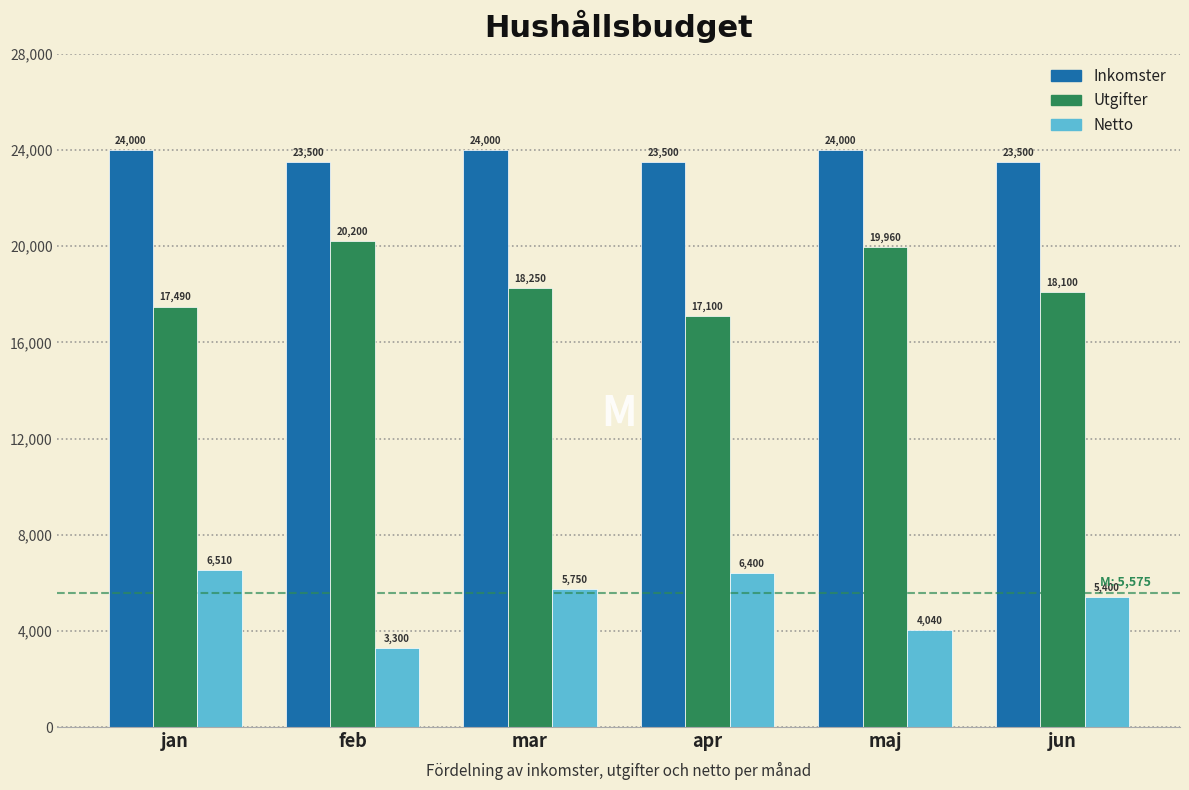

Reading left to right, extract all data points from this chart.

Inkomster: 24000	23500	24000	23500	24000	23500
Utgifter: 17490	20200	18250	17100	19960	18100
Netto: 6510	3300	5750	6400	4040	5400